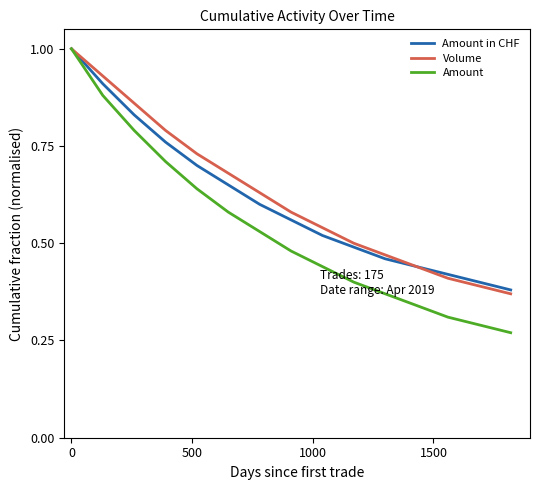

How many lines are shown in the chart?

3